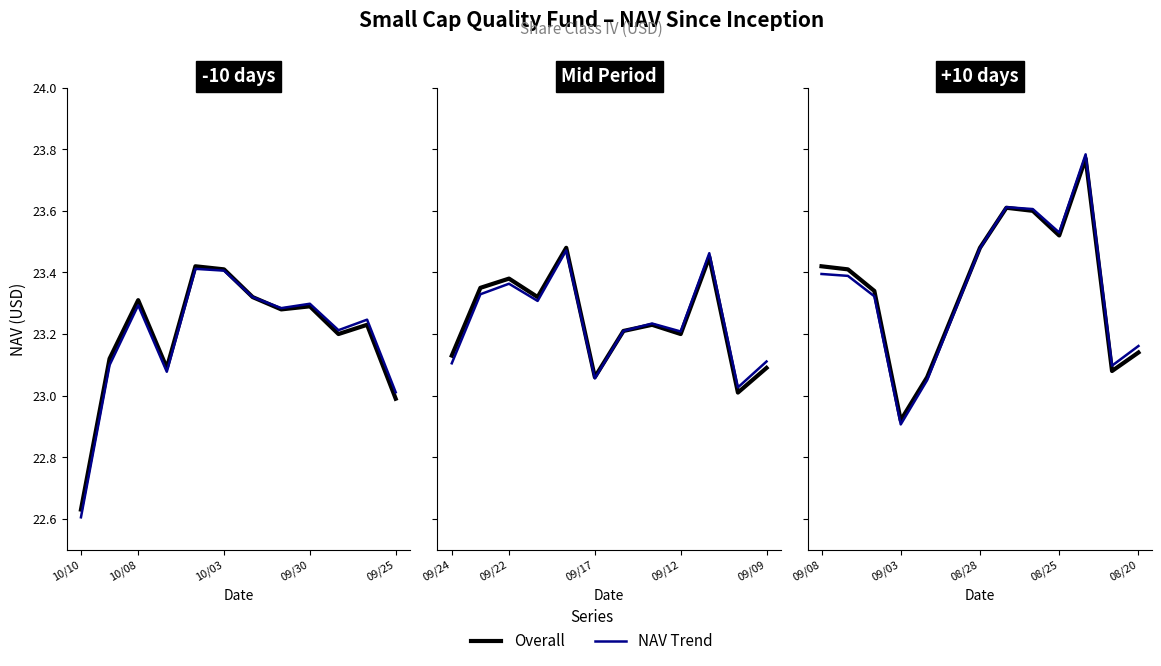

True or false: NAV Trend has more than 2 points higher than both neighbors.

False